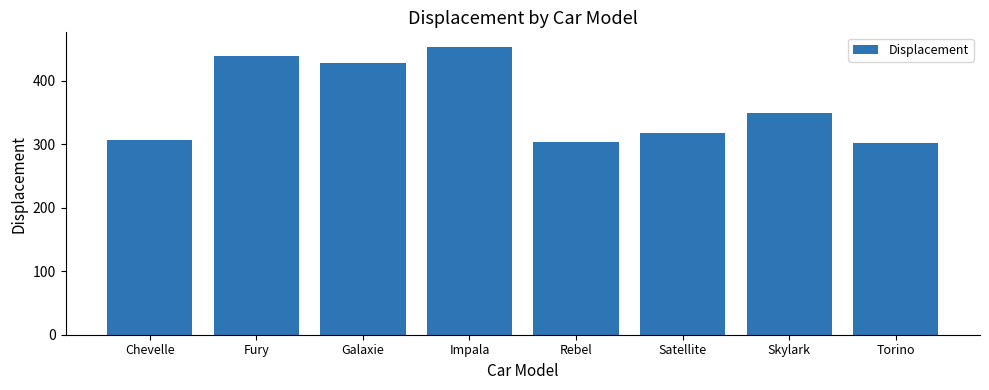

What is the value of the 2nd bar from the left?

440